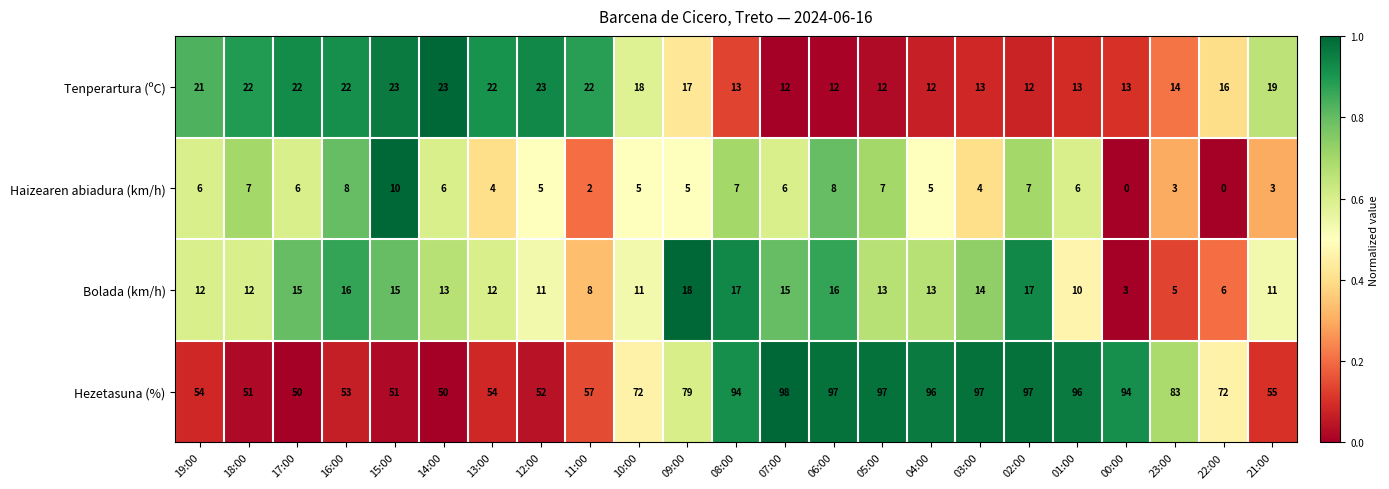

Which series changed the most between 17:00 and 23:00?

Hezetasuna (%)